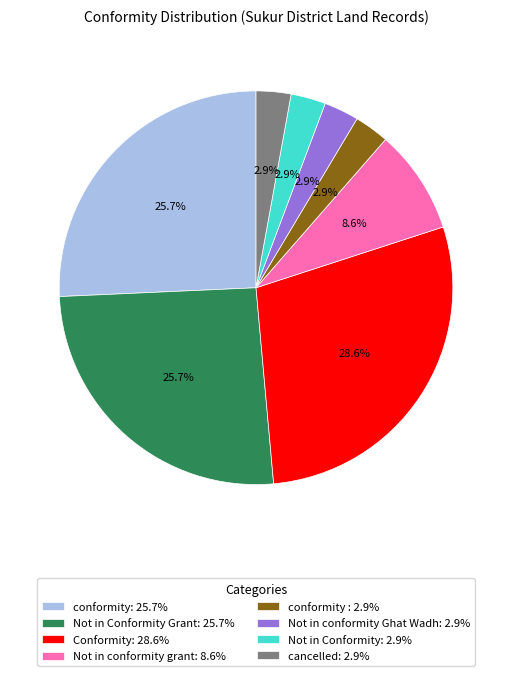

Approximately how many times larger is the value at Not in conformity grant: 8.6% compared to Not in Conformity: 2.9%?

3.0